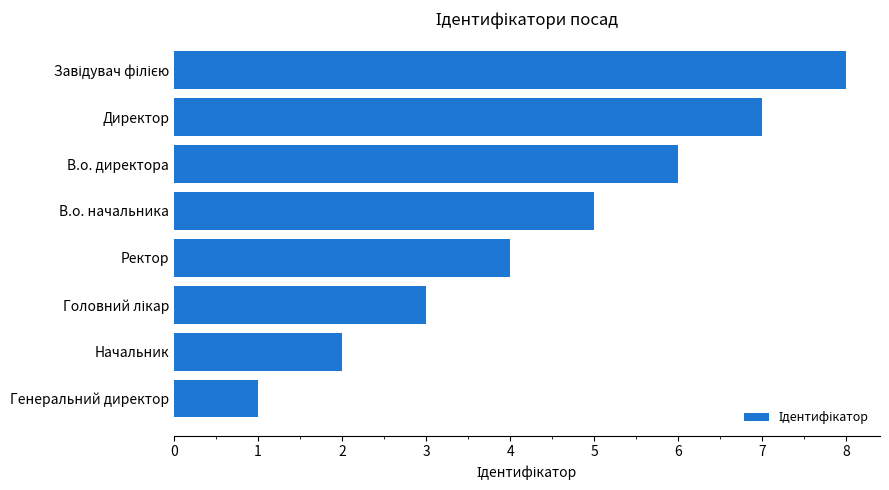

What is the change in value from Генеральний директор to Начальник?

+1